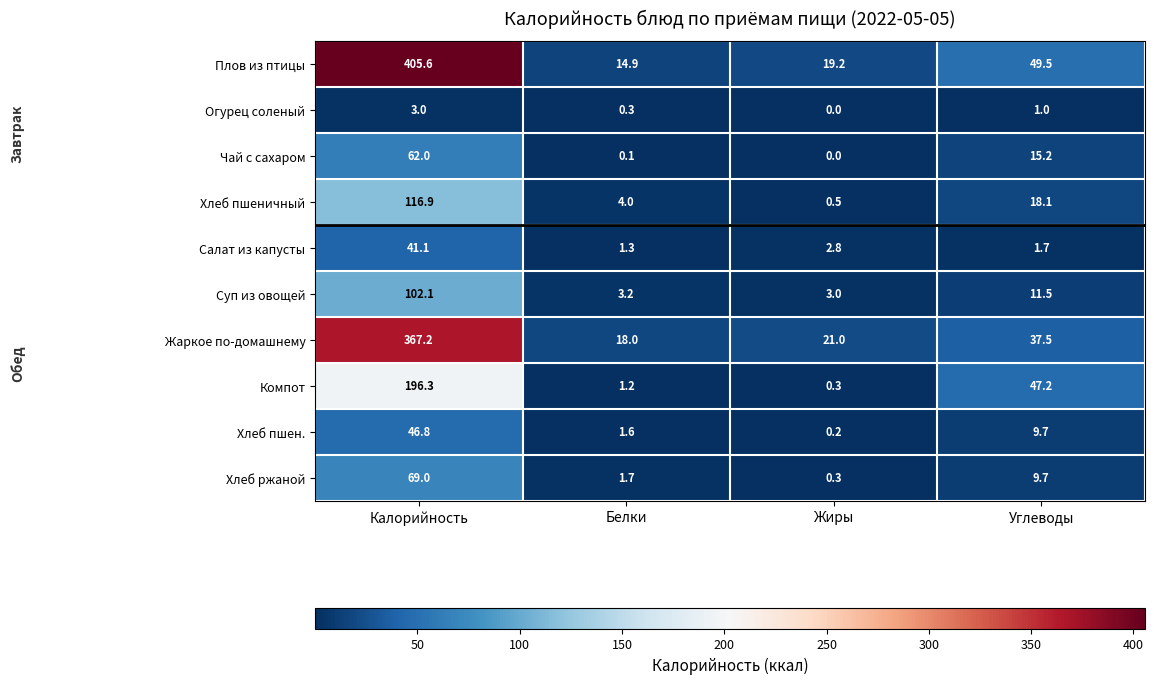

Which series has the largest total across all categories?

Плов из птицы